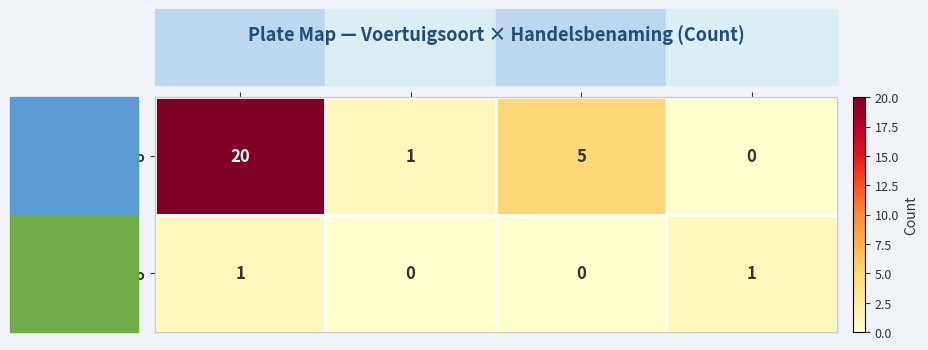

Which series has the largest total across all categories?

Personenauto